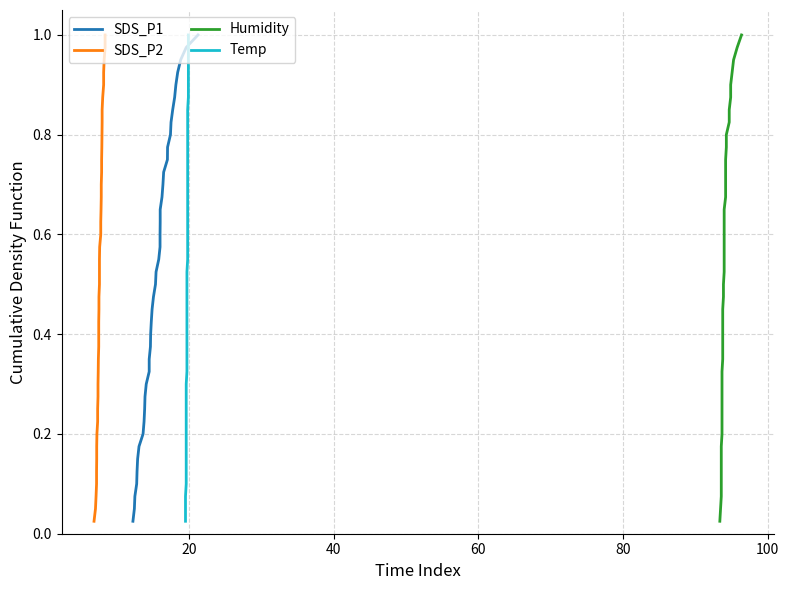

What is the label of the 6th point from the left?

100